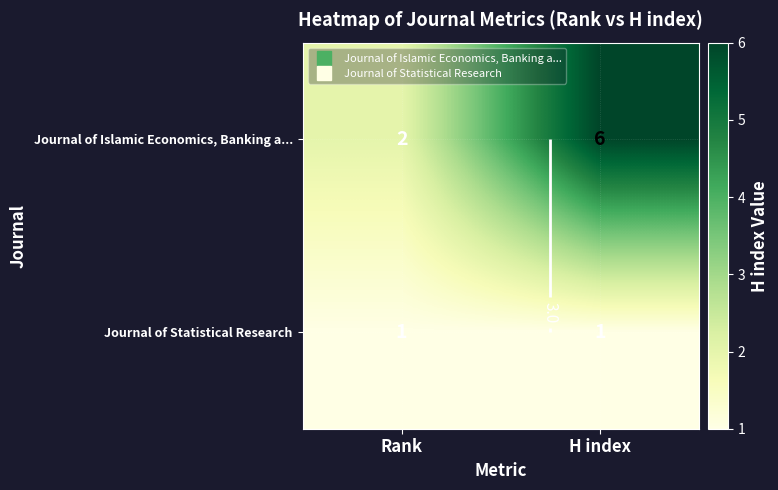

At H index, list the series in order from smallest to largest.

Journal of Statistical Research, Journal of Islamic Economics, Banking a...